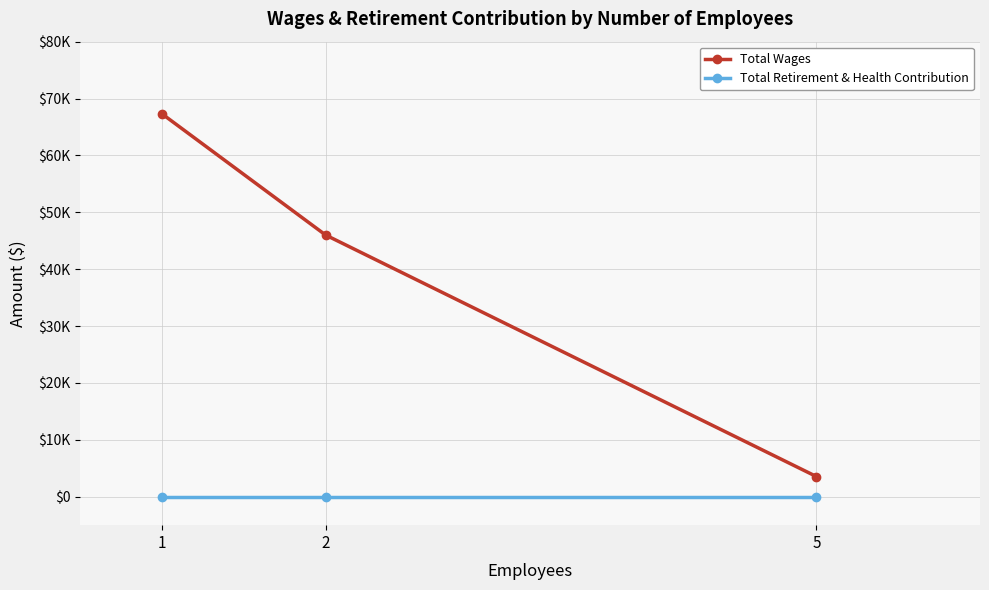

What is the difference between the highest and lowest values at 5?

3550